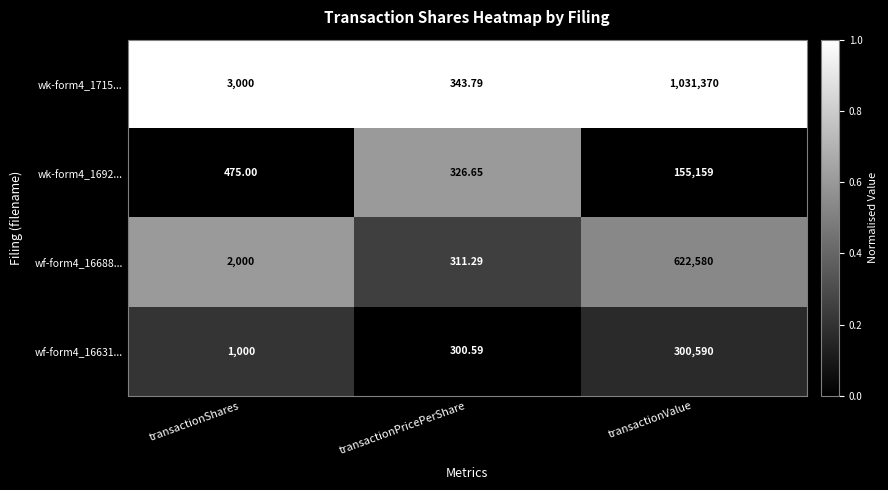

Is the value of wk-form4_1692... at transactionShares greater than the value of wk-form4_1715... at transactionShares?

No